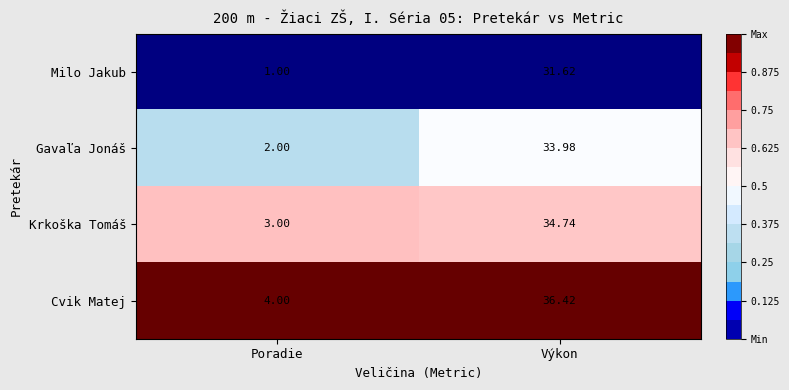

At which category is the sum across all series the highest?

Výkon